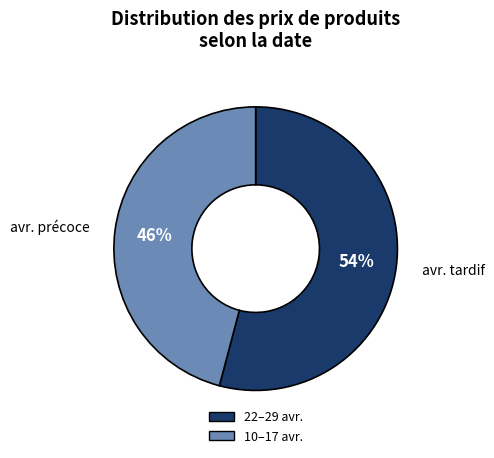

To the nearest percent, what is the difference between the largest and smallest slice percentages?

8%